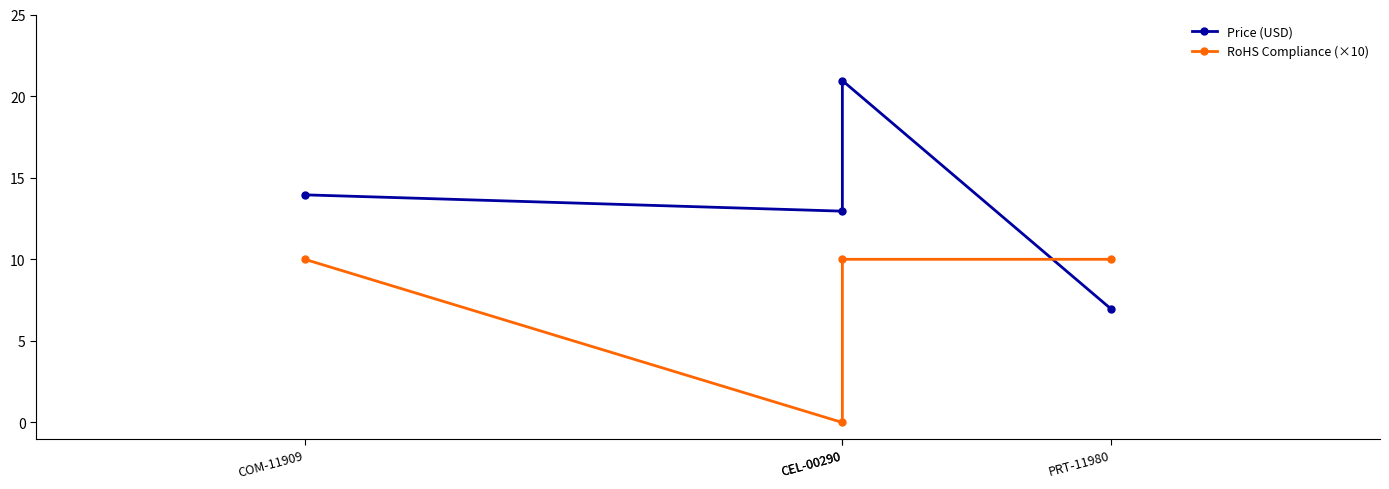

At COM-11909, list the series in order from smallest to largest.

RoHS Compliance (×10), Price (USD)